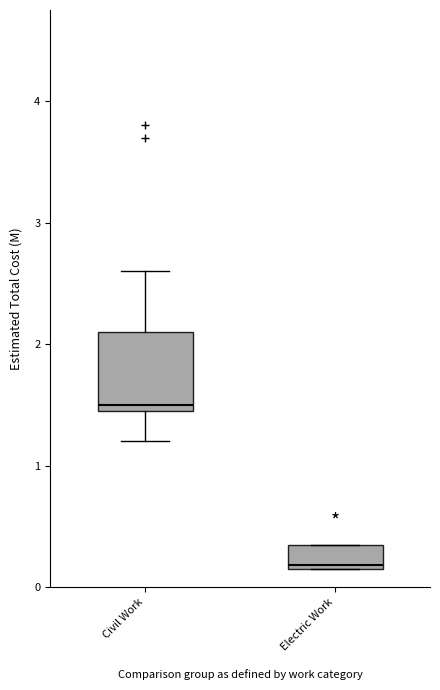

Which box's median line is the highest?

Civil Work